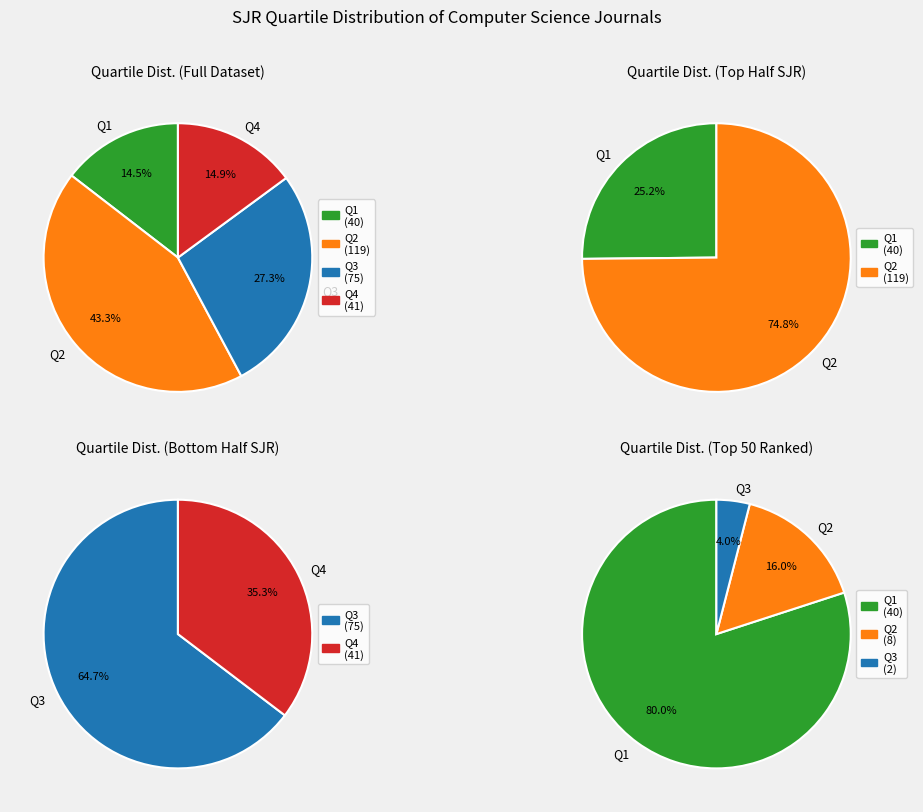

Is it true that Q2 is 53% of the pie?

False